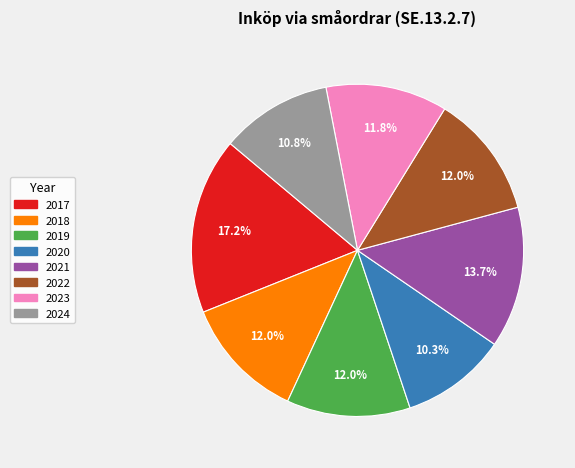

To the nearest percent, what percentage of the pie is 2018?

12%